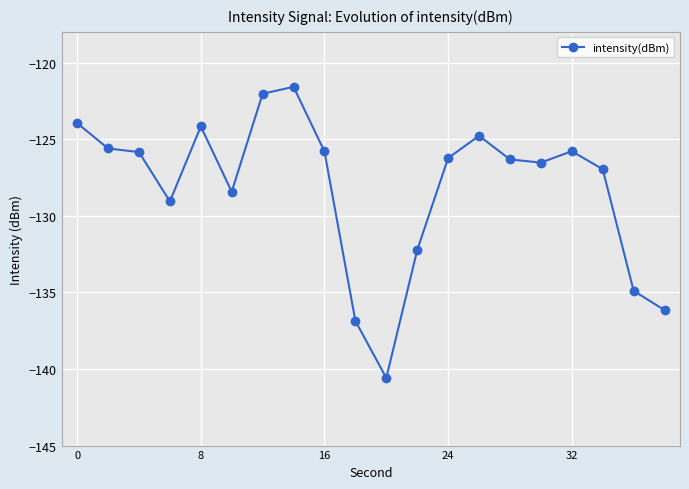

What is the average value?

-128.2